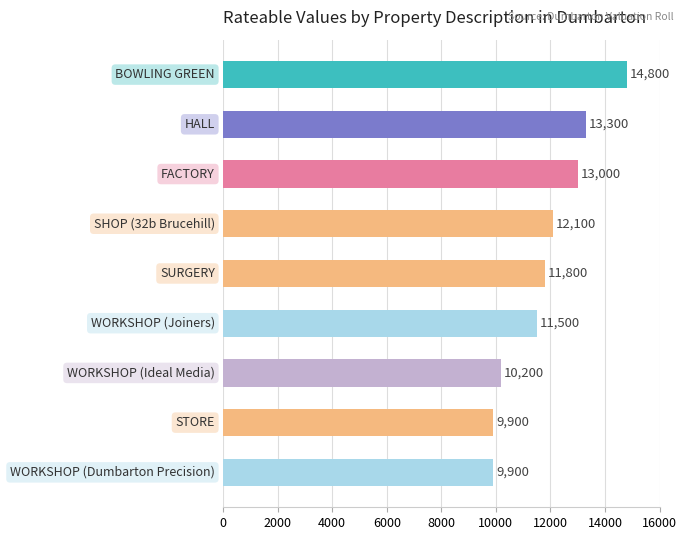

Reading bottom to top, list all the values displayed in this chart.

9900	9900	10200	11500	11800	12100	13000	13300	14800